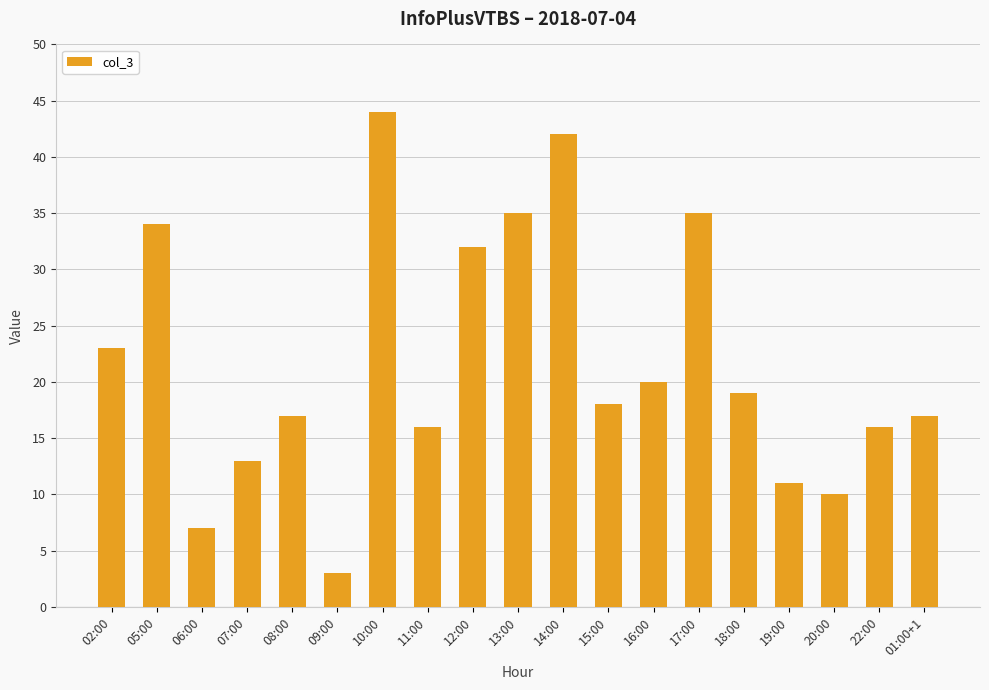

True or false: the data shows 16 at 22:00.

True